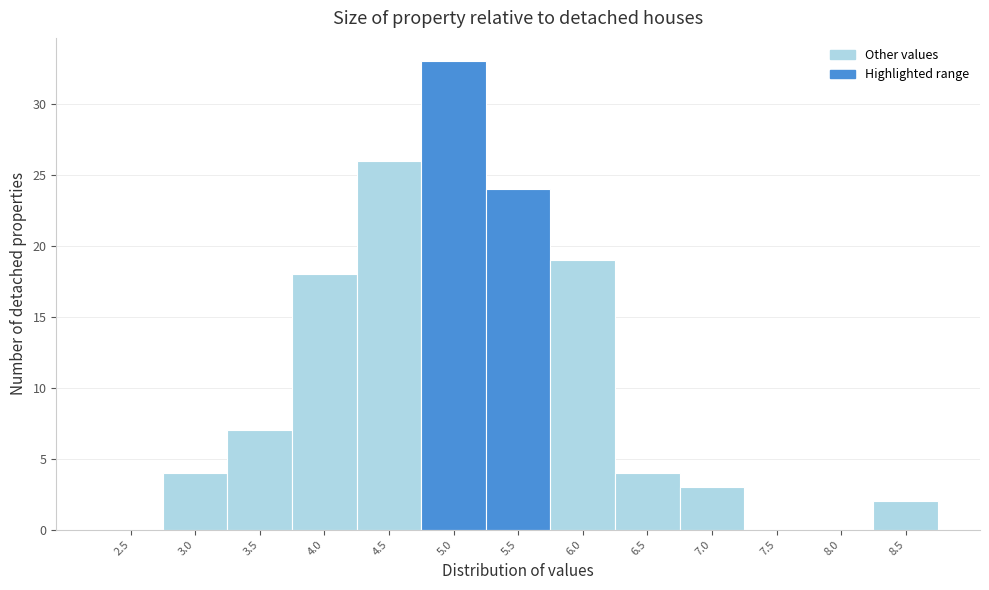

Reading left to right, what are all the values shown in this chart?

2.5=0	3.0=4	3.5=7	4.0=18	4.5=26	5.0=33	5.5=24	6.0=19	6.5=4	7.0=3	7.5=0	8.0=0	8.5=2